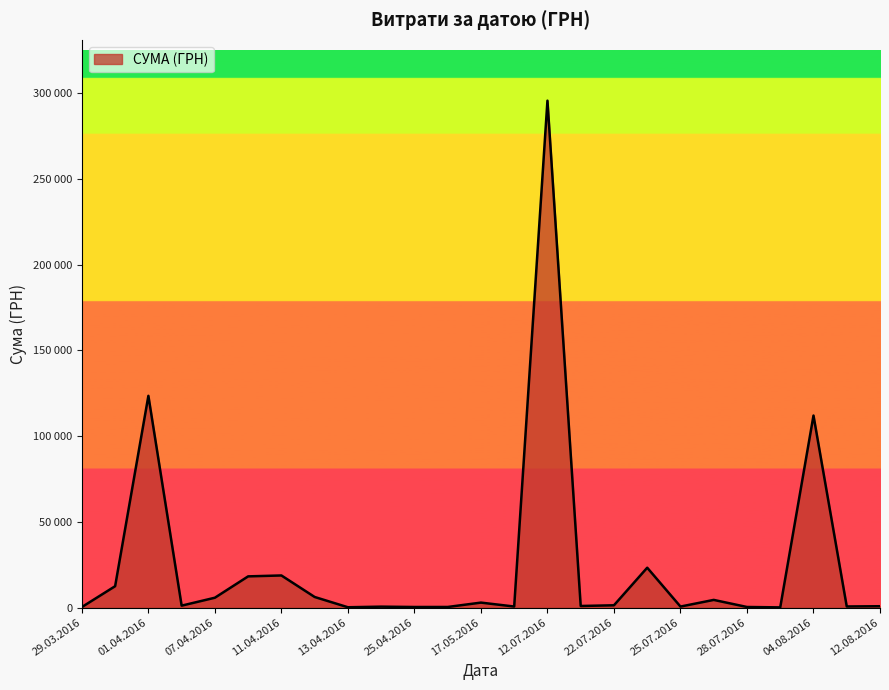

Is this an area chart (filled region under the line)?

Yes